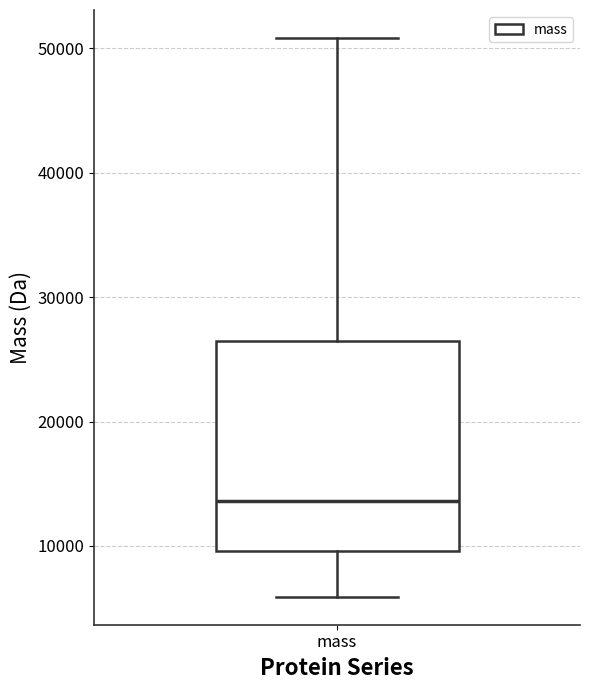

Where is the lower edge of the box for mass on the y-axis? The values are not printed on the chart, so give them approximately, as read against the axis.

10000